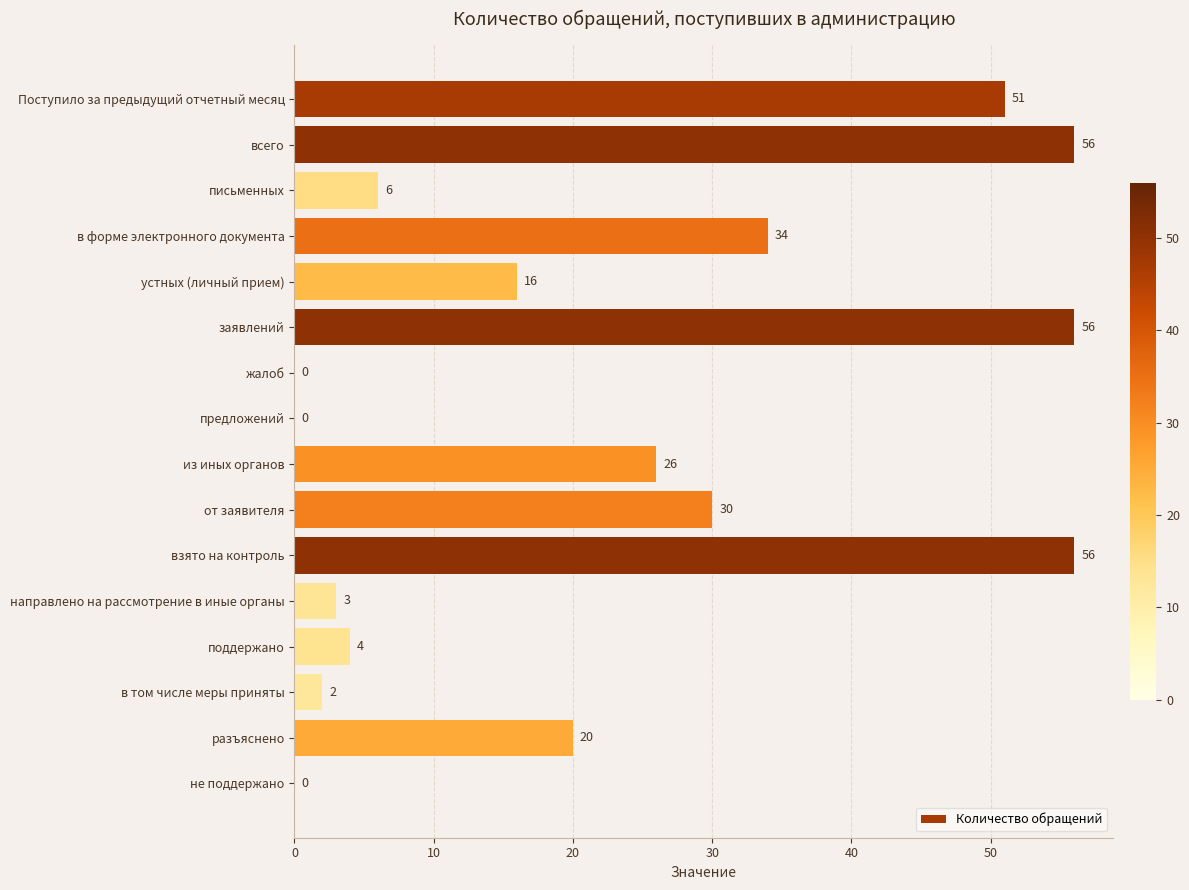

Count the number of data series in this chart.

1